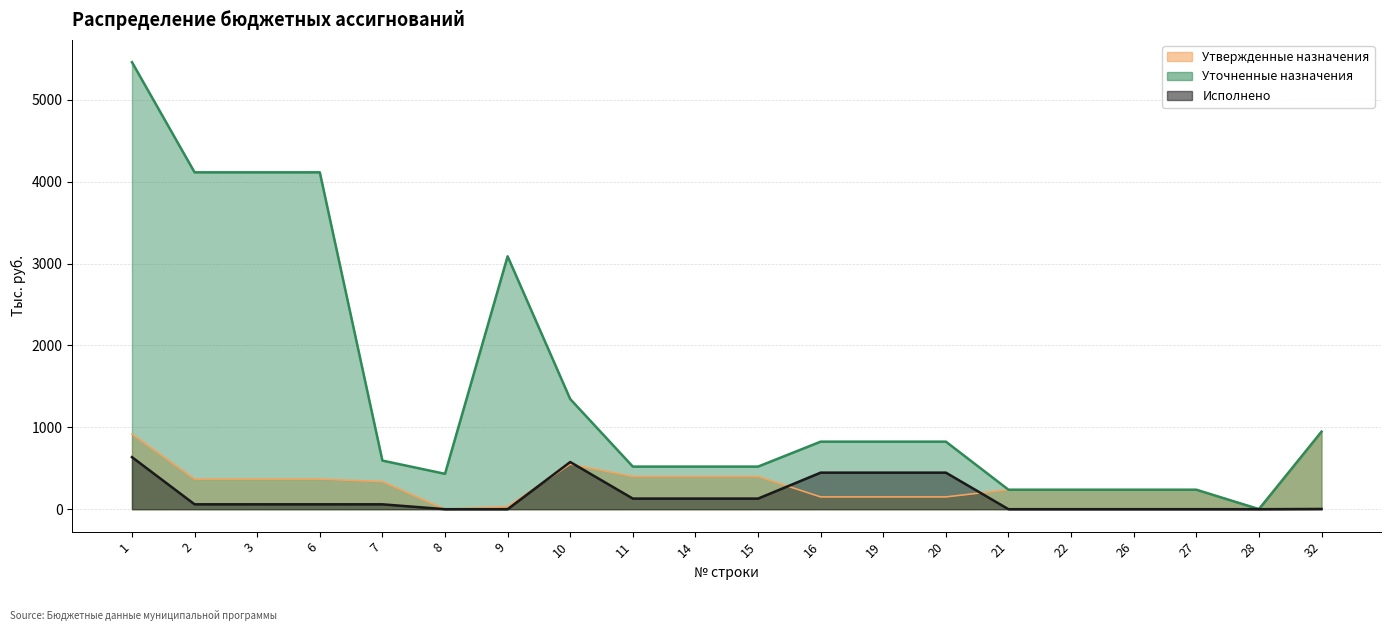

How many lines are shown in the chart?

3